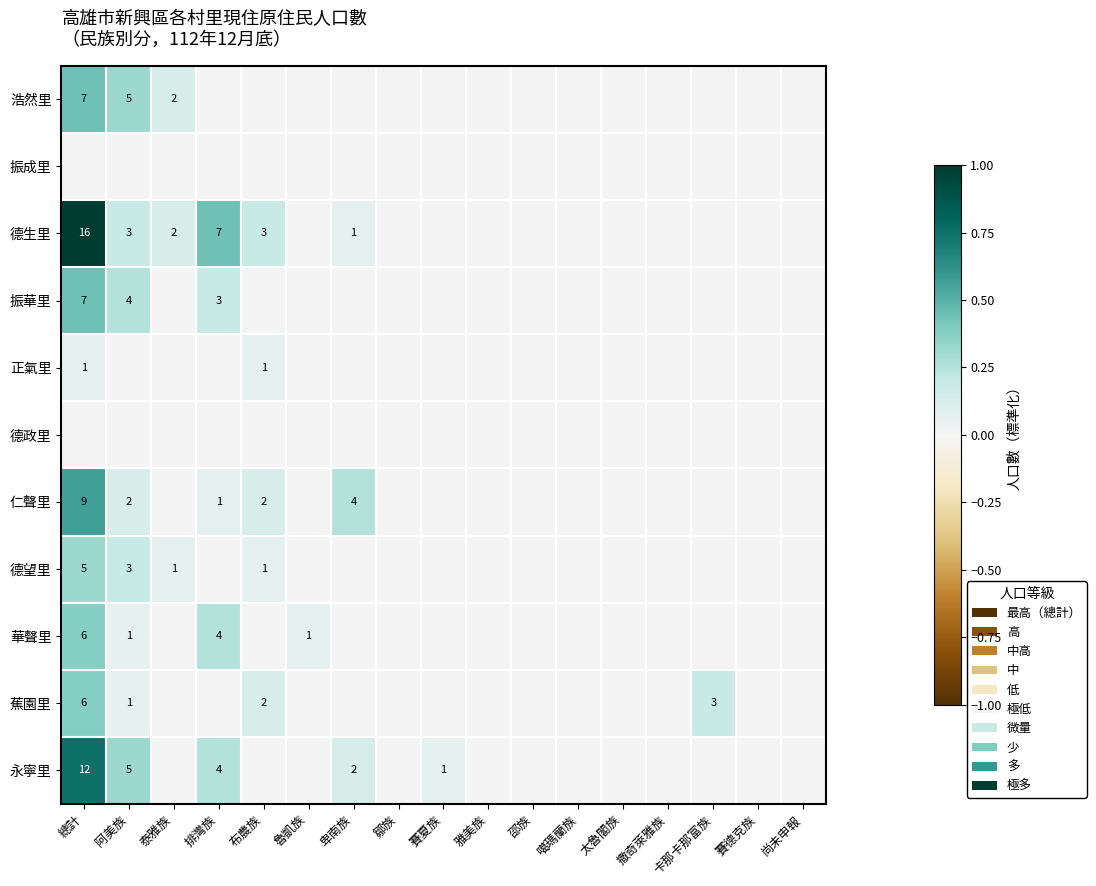

The value of 仁聲里 at 卑南族 is 4. True or false?

True